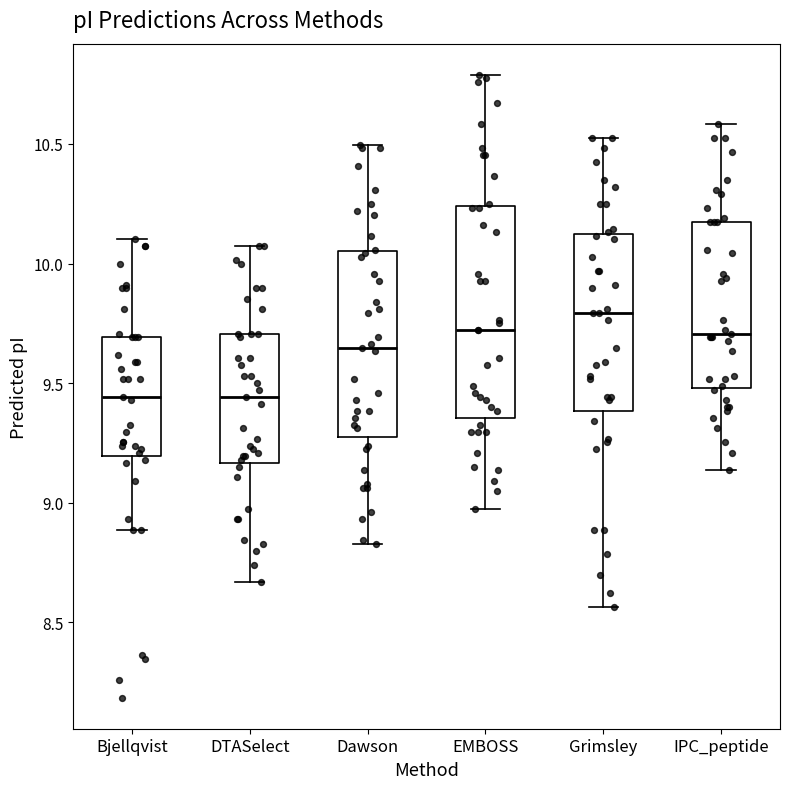

Reading left to right, read every box against the y-axis: the position of its median line, the range the box covers, and the ends of its whiskers. The values are not printed on the chart, so give them approximately, as read against the axis.

Bjellqvist: median 9.45, box 9.20 to 9.70, whiskers 8.90 to 10.10
DTASelect: median 9.45, box 9.15 to 9.70, whiskers 8.65 to 10.05
Dawson: median 9.65, box 9.25 to 10.05, whiskers 8.85 to 10.50
EMBOSS: median 9.70, box 9.35 to 10.25, whiskers 9.00 to 10.80
Grimsley: median 9.80, box 9.40 to 10.10, whiskers 8.55 to 10.55
IPC_peptide: median 9.70, box 9.50 to 10.20, whiskers 9.15 to 10.60